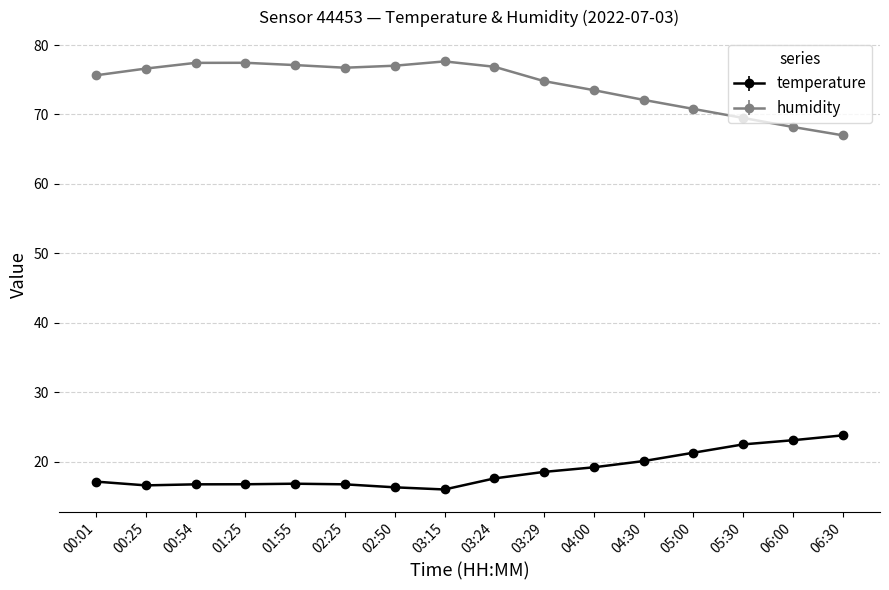

True or false: temperature and humidity intersect in this chart.

False